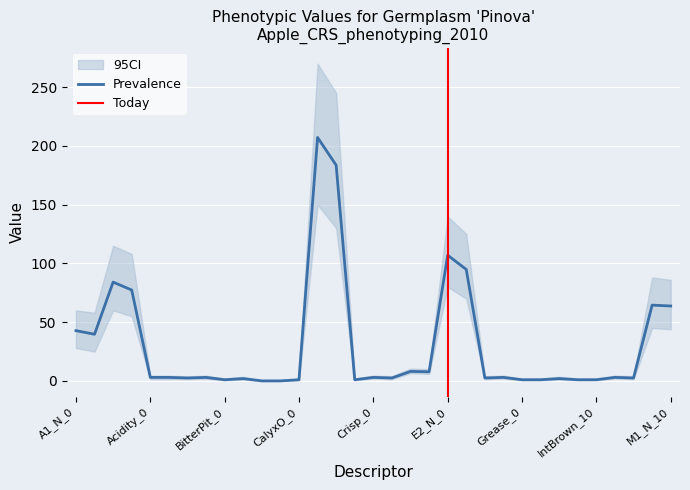

Is this an area chart (filled region under the line)?

No